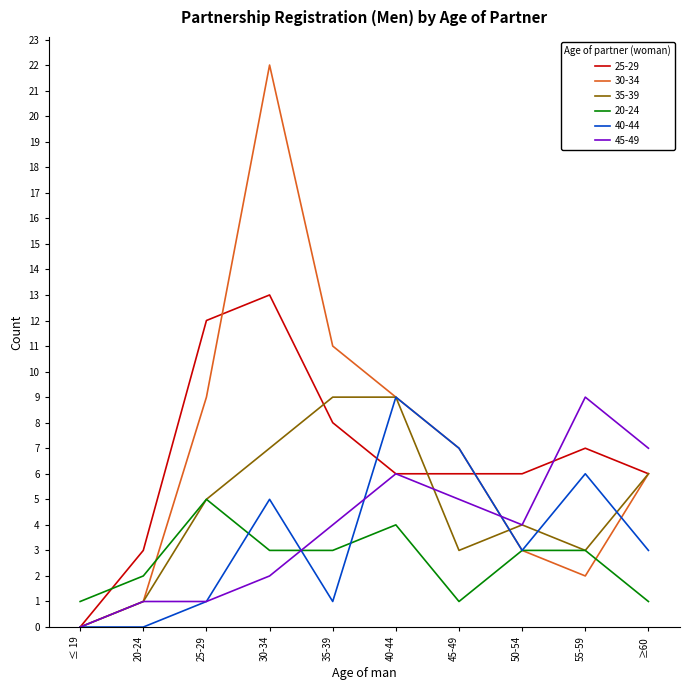

Which series ends up on top after the final intersection of 40-44 and 20-24?

40-44